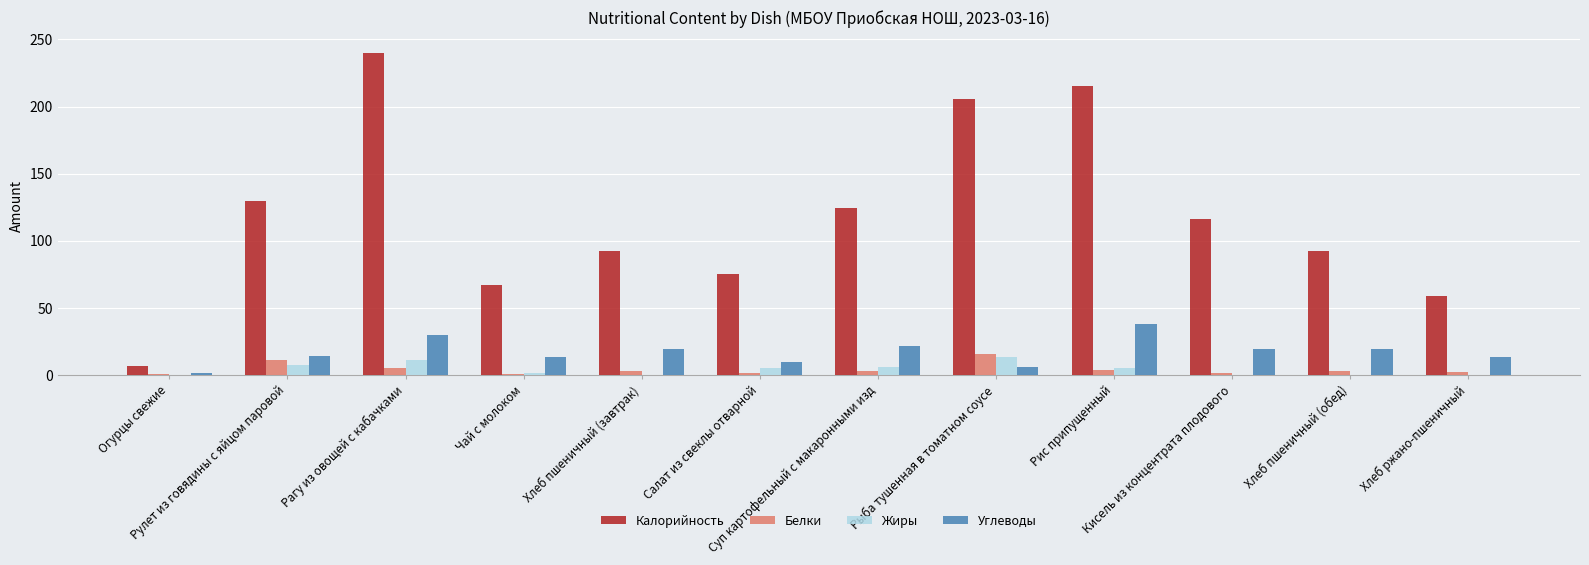

What are all the series names shown in the legend?

Калорийность, Белки, Жиры, Углеводы